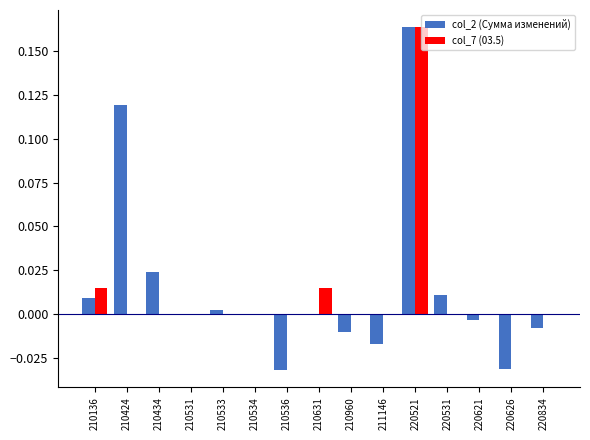

Which label corresponds to the largest value in the chart?

220521